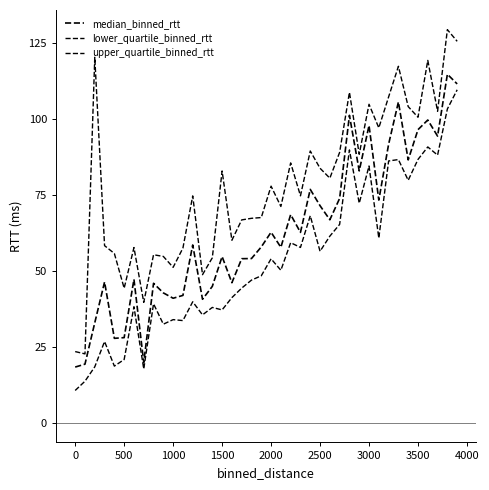

How many values in the lower_quartile_binned_rtt series exceed 50?

20